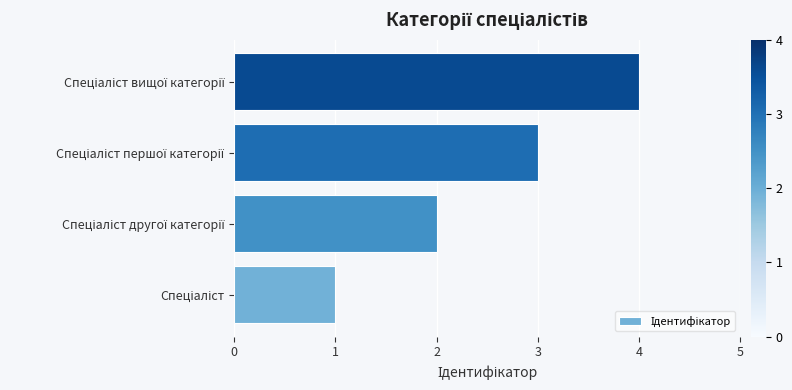

What is the sum of all values?

10